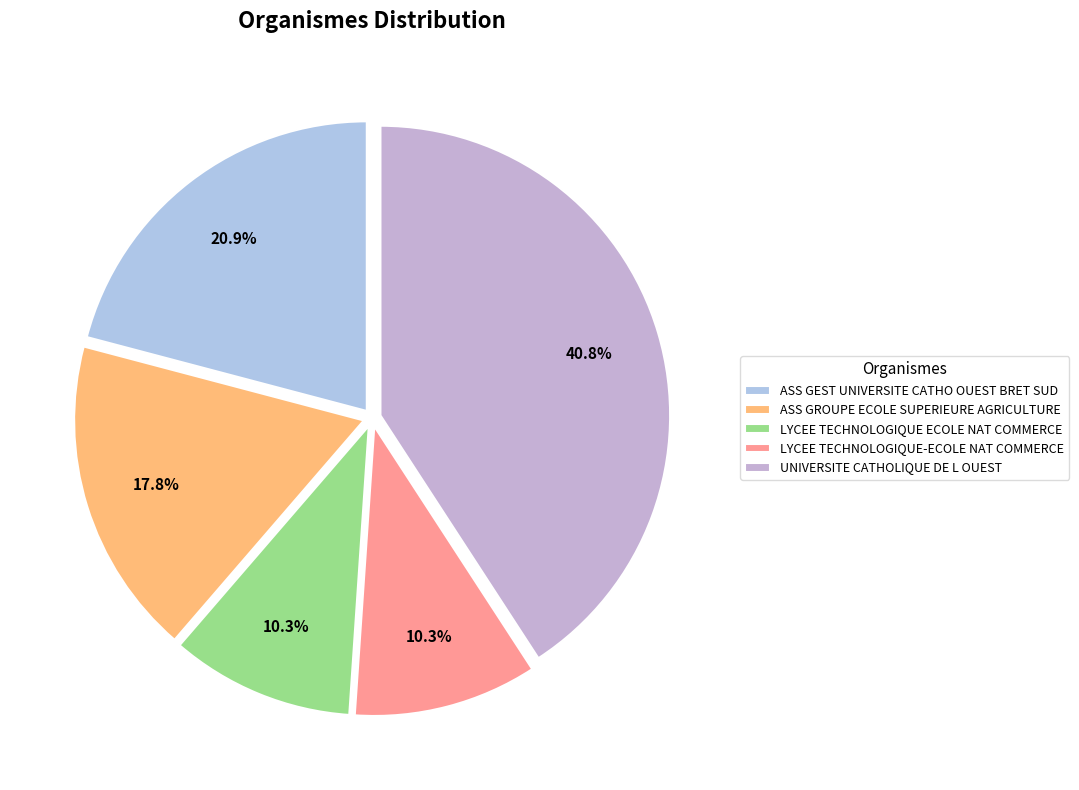

To the nearest percent, what is the average slice percentage?

20%